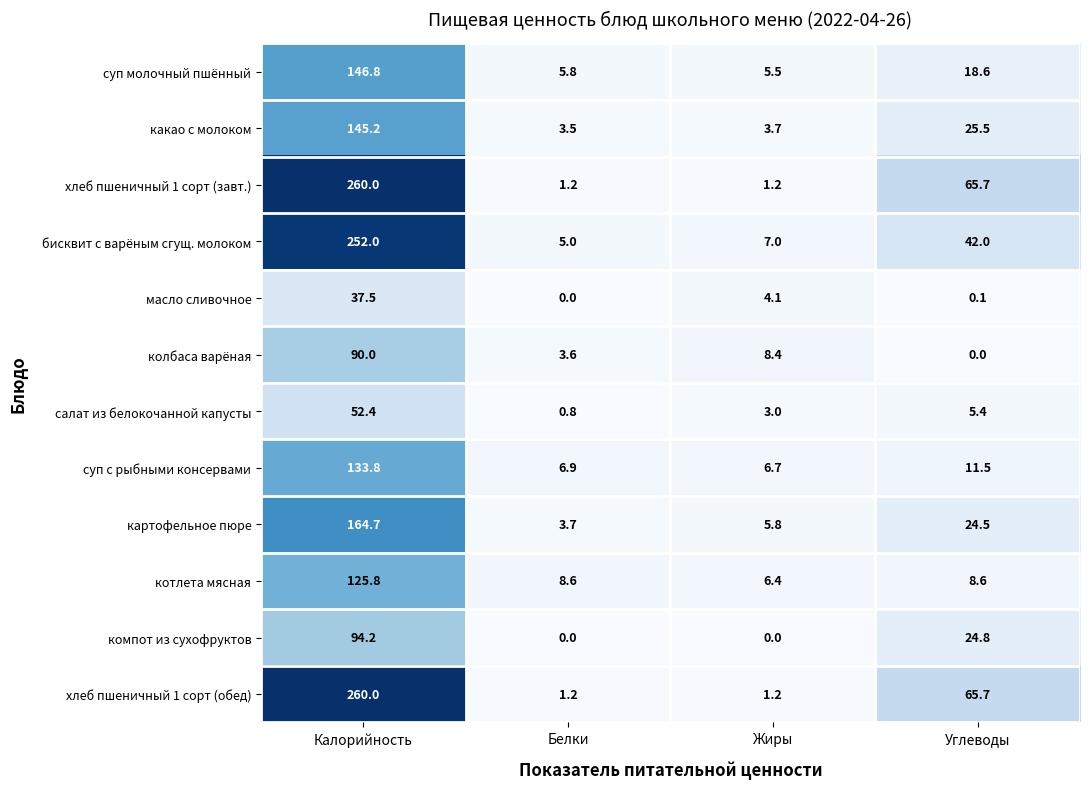

What is the total value across all series at Углеводы?

292.4